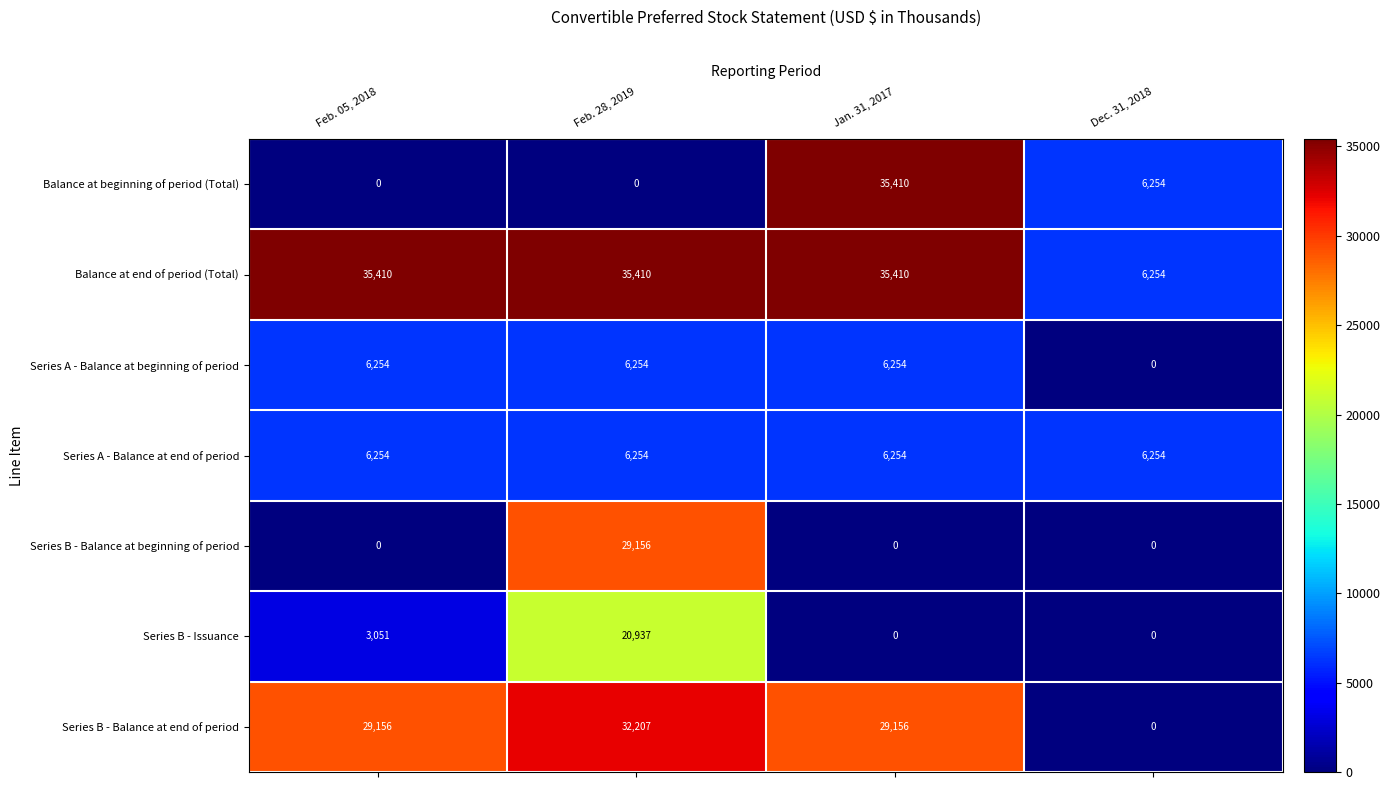

Which series has the widest spread of values?

Balance at beginning of period (Total)